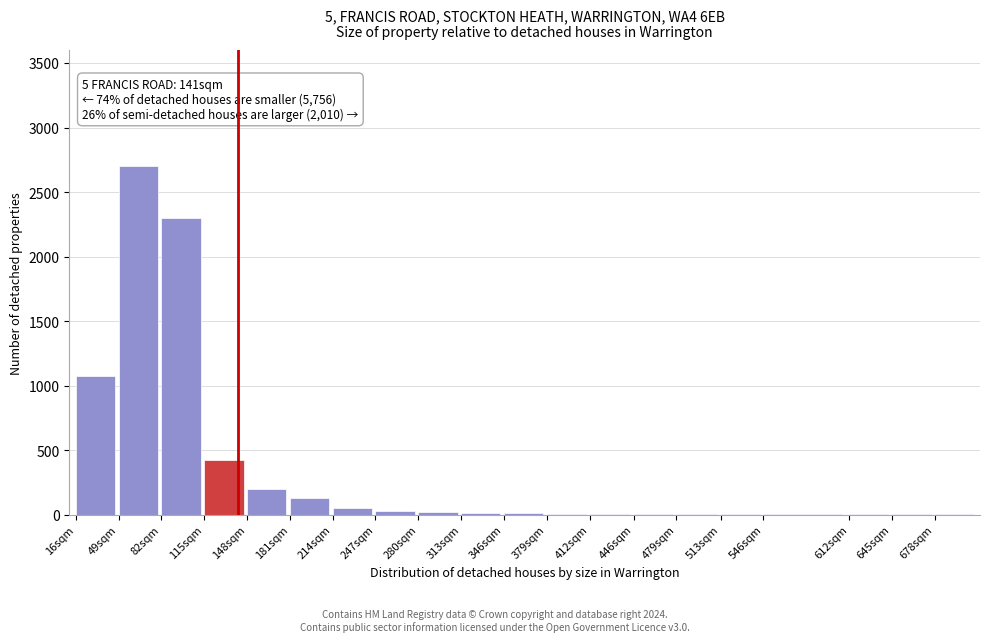

What is the change in value from 49sqm to 181sqm?

-2575